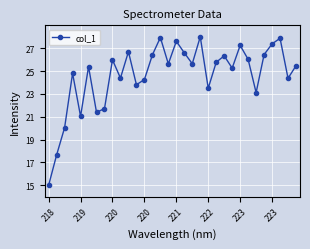

What is the value of the 18th point from the left?

26.6